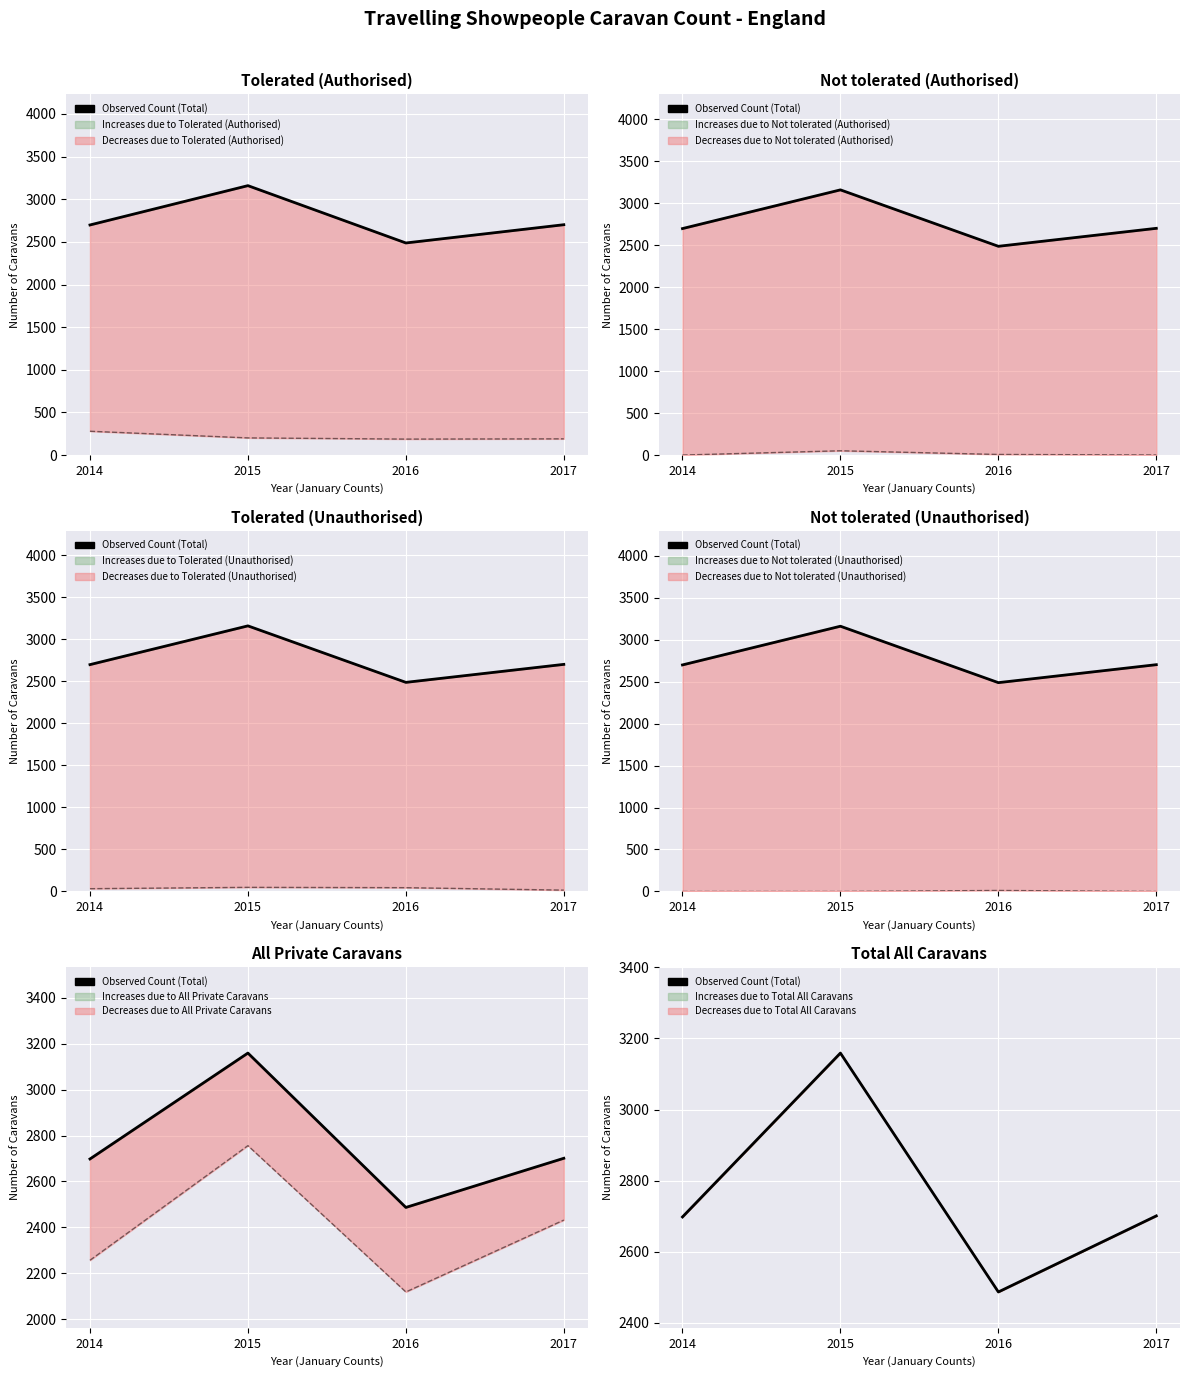

At which category does the chart reach its peak across all series?

2015